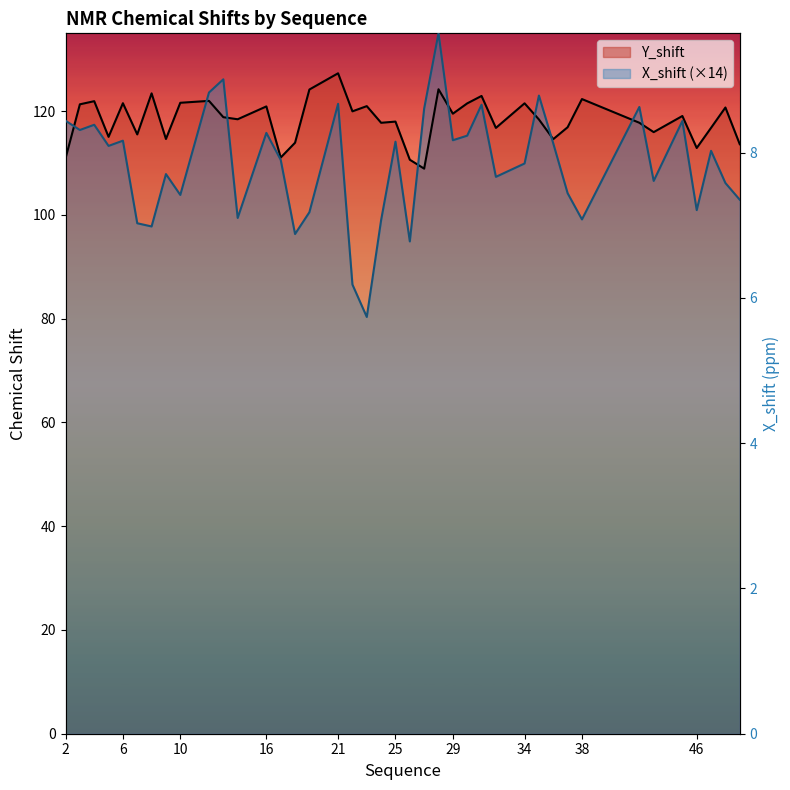

At which category is the sum across all series the highest?

28